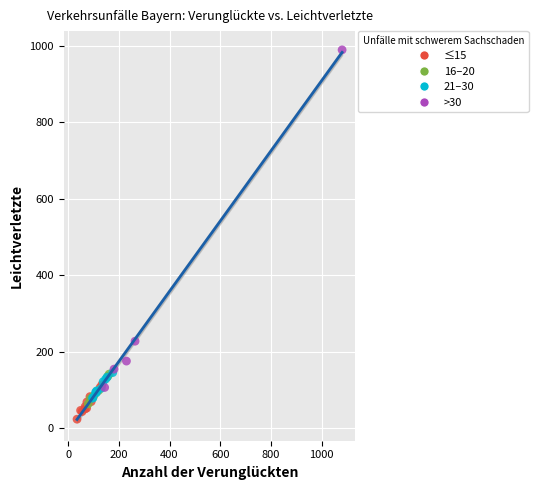

Which series has the widest spread of Y values?

>30